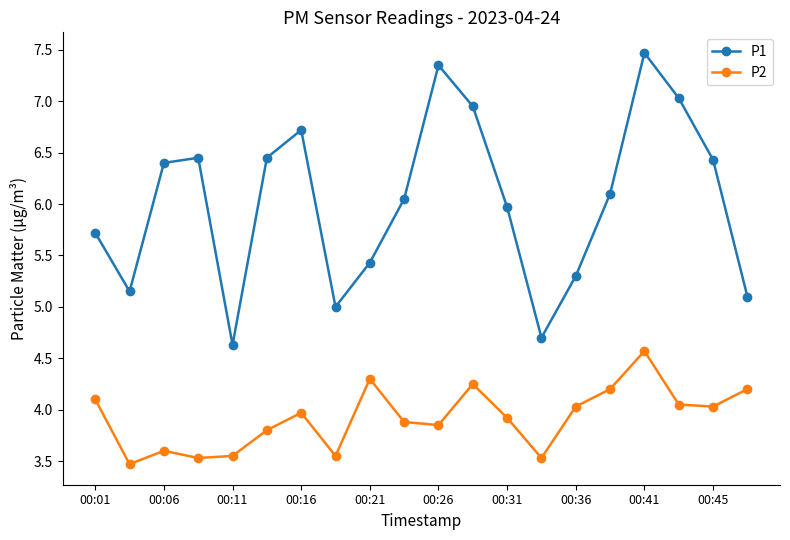

What is the maximum value for P2?

4.6